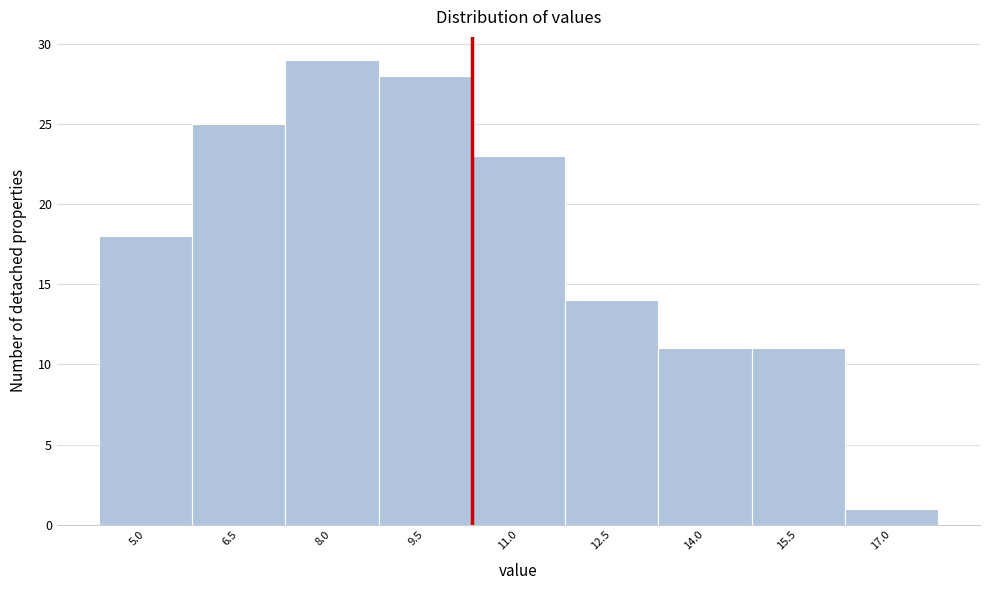

Reading left to right, list all the values displayed in this chart.

18	25	29	28	23	14	11	11	1